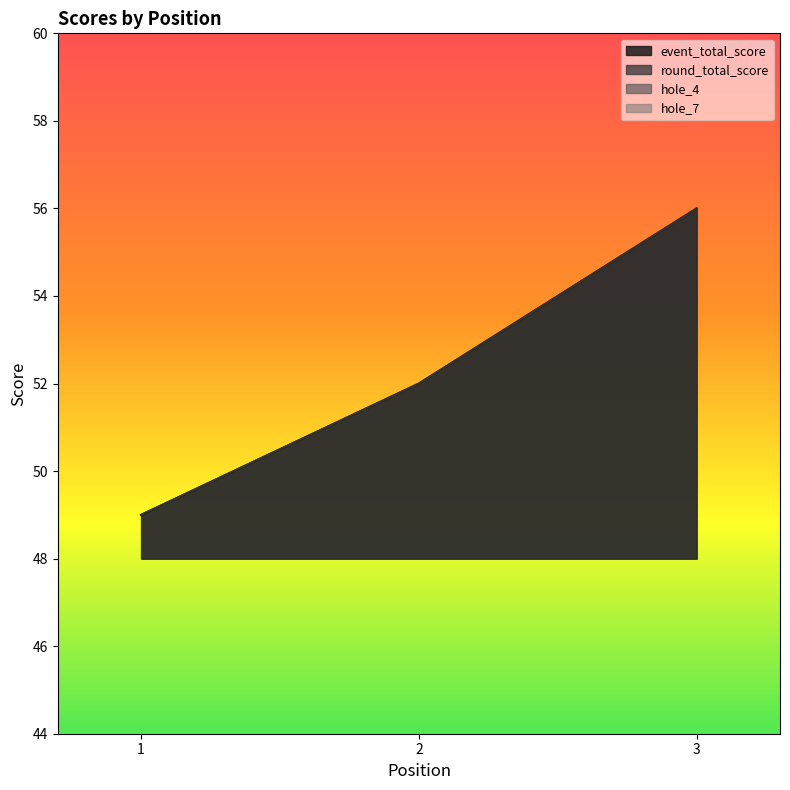

What is the difference between the event_total_score values at 3 and 1?

7